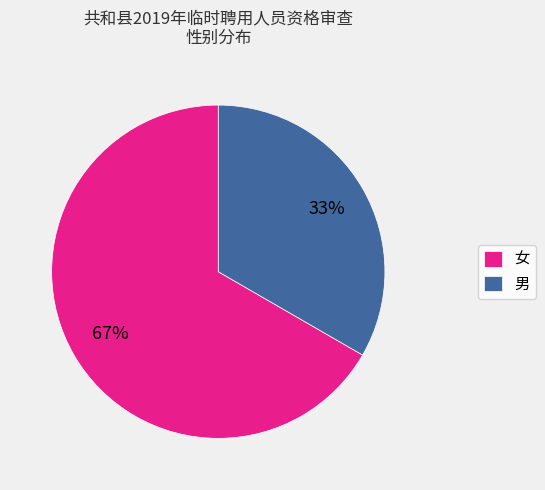

To the nearest percent, what is the combined percentage of 女 and 男?

100%